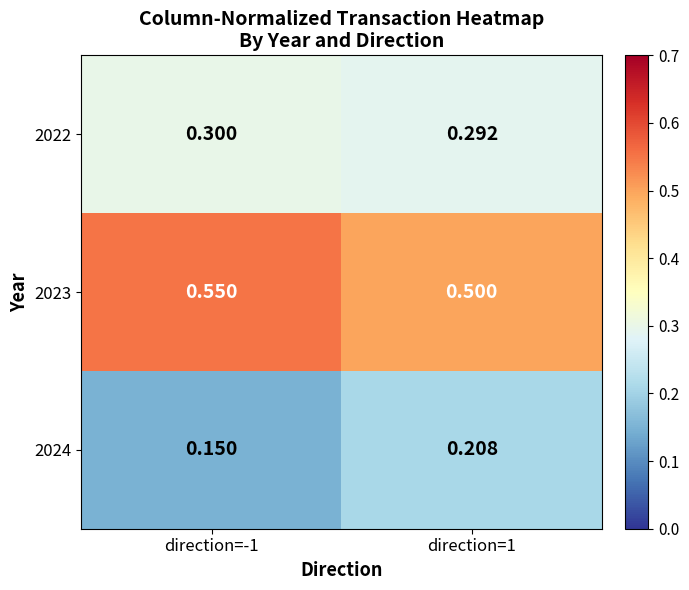

Reading right to left, list all the values displayed in this chart.

2022: direction=1=0.3	direction=-1=0.3
2023: direction=1=0.5	direction=-1=0.6
2024: direction=1=0.2	direction=-1=0.1